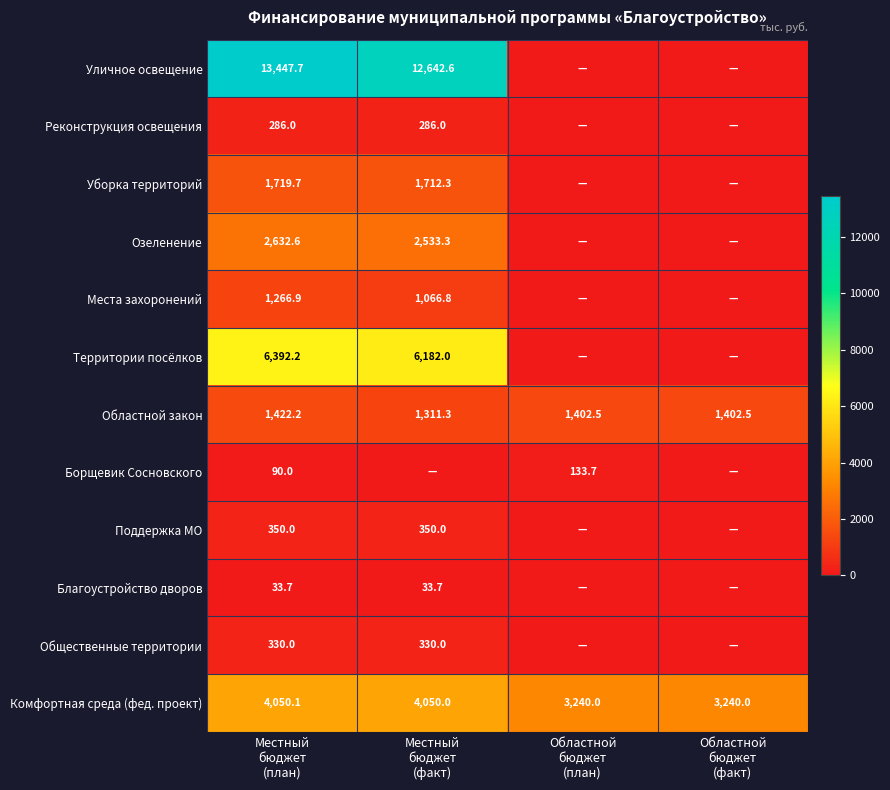

What is the sum of all Комфортная среда (фед. проект) values?

14580.1